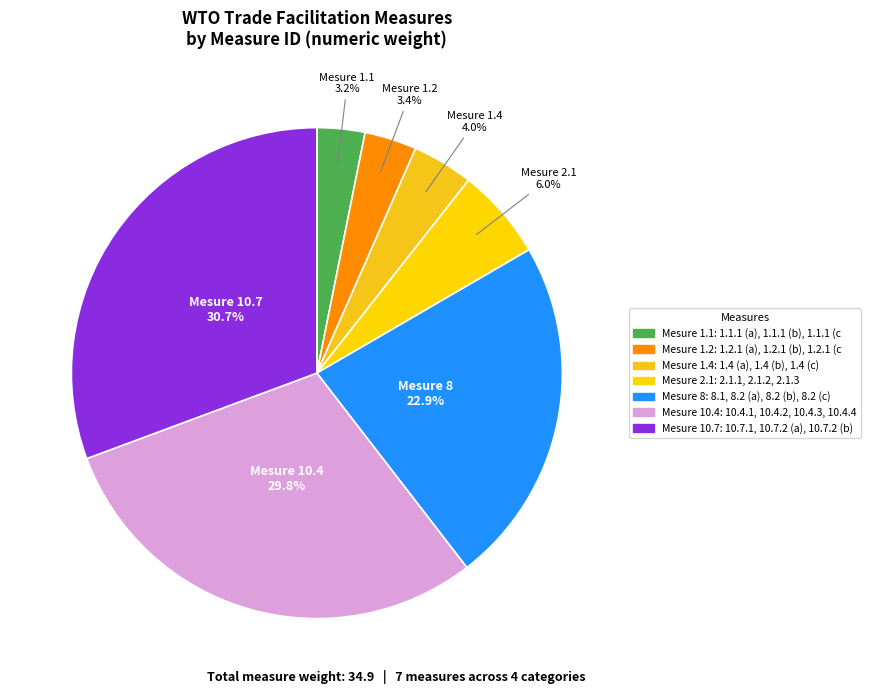

How many segments does this pie chart have?

7